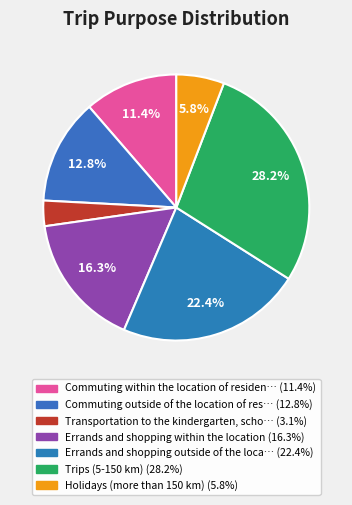

Rank the categories by value from highest to lowest.

Trips (5-150 km), Errands and shopping outside of the location, Errands and shopping within the location, Commuting outside of the location of residence, Commuting within the location of residence, Holidays (more than 150 km), Transportation to the kindergarten, school